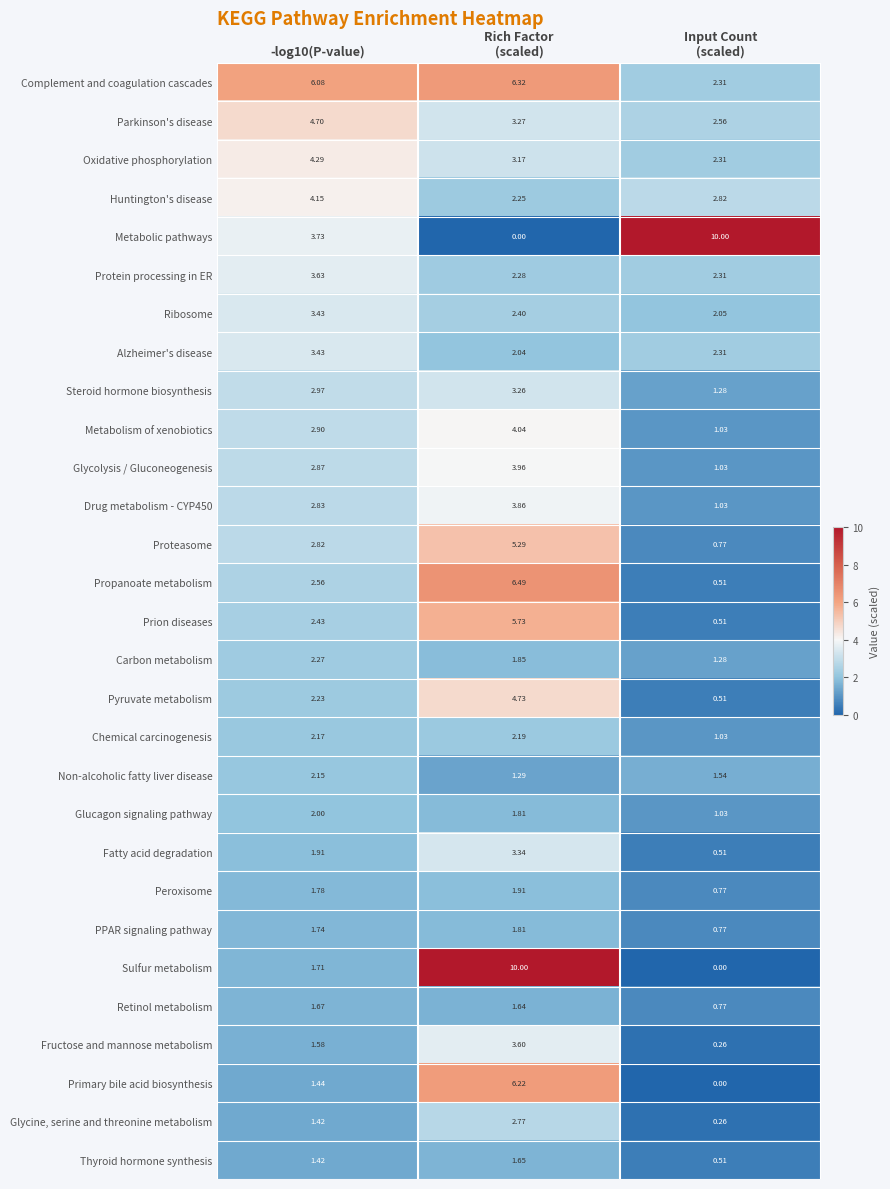

Which series has the largest total across all categories?

Complement and coagulation cascades